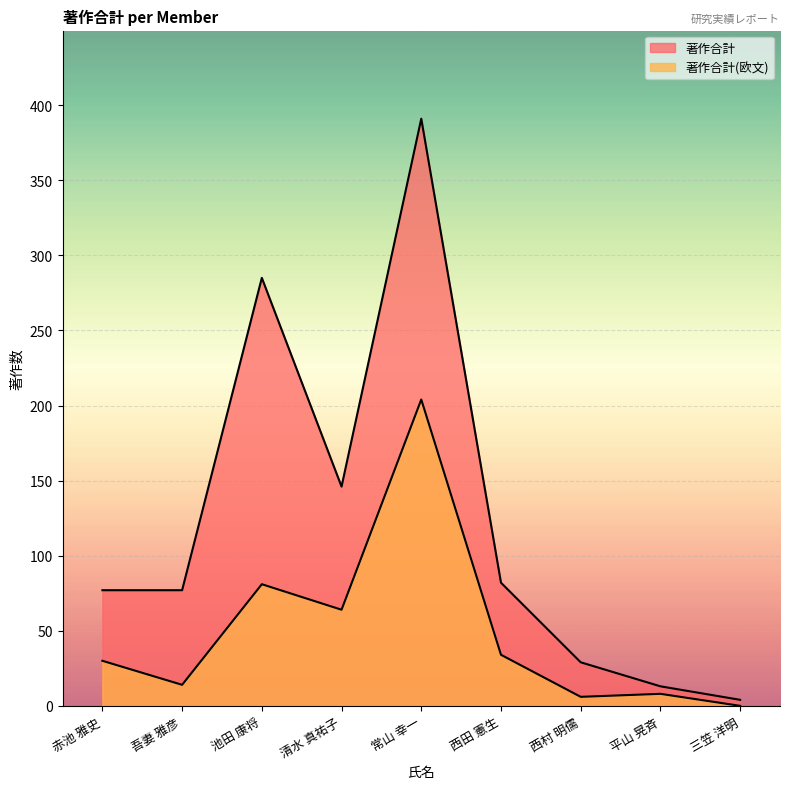

Reading right to left, transcribe all the data shown in this chart.

著作合計: 三笠 洋明=4	平山 晃斉=13	西村 明儒=29	西田 憲生=82	常山 幸一=391	清水 真祐子=146	池田 康将=285	吾妻 雅彦=77	赤池 雅史=77
著作合計(欧文): 三笠 洋明=0	平山 晃斉=8	西村 明儒=6	西田 憲生=34	常山 幸一=204	清水 真祐子=64	池田 康将=81	吾妻 雅彦=14	赤池 雅史=30